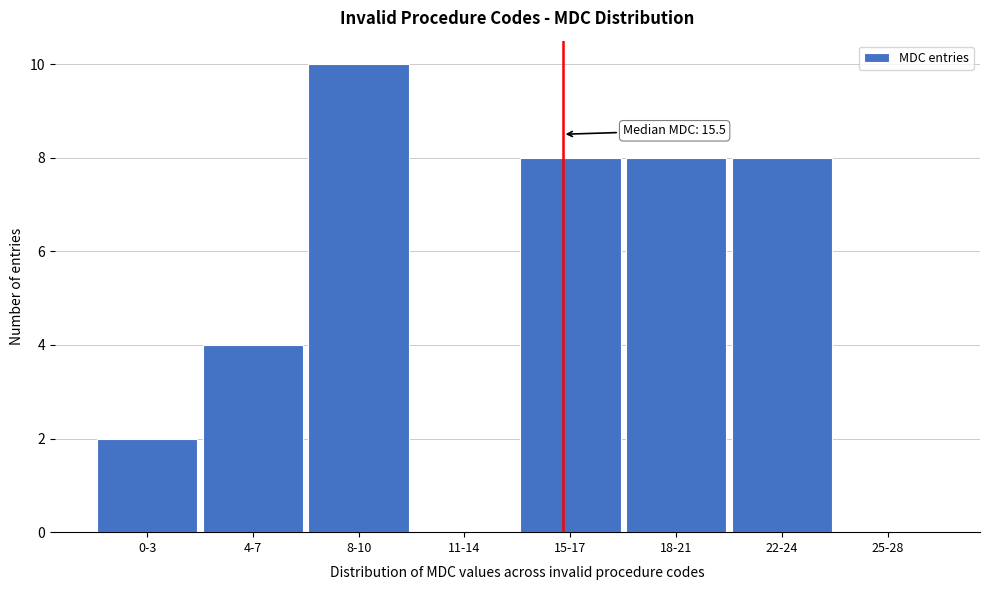

Reading left to right, list all the values displayed in this chart.

0-3=2	4-7=4	8-10=10	11-14=0	15-17=8	18-21=8	22-24=8	25-28=0